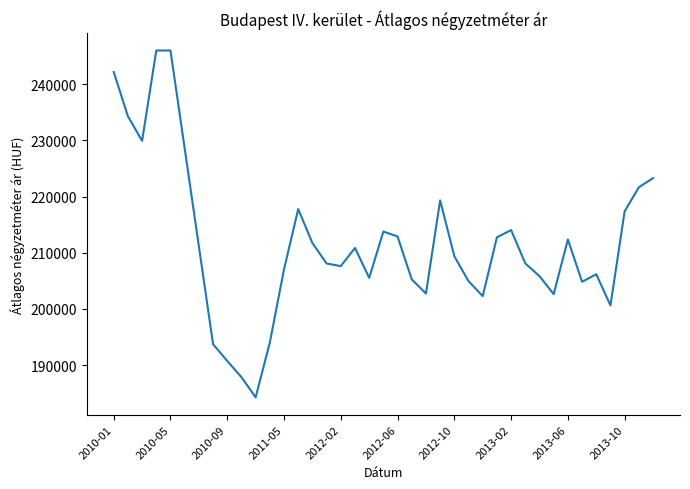

What is the difference between the maximum and minimum values?

61747